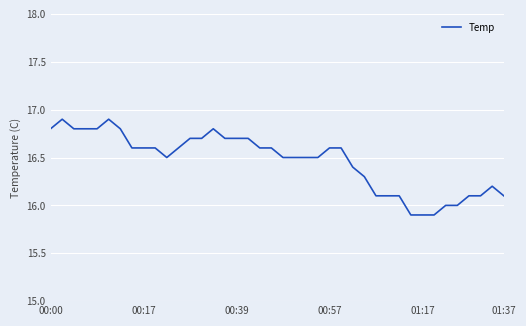

What is the difference between the maximum and minimum values?

1.0